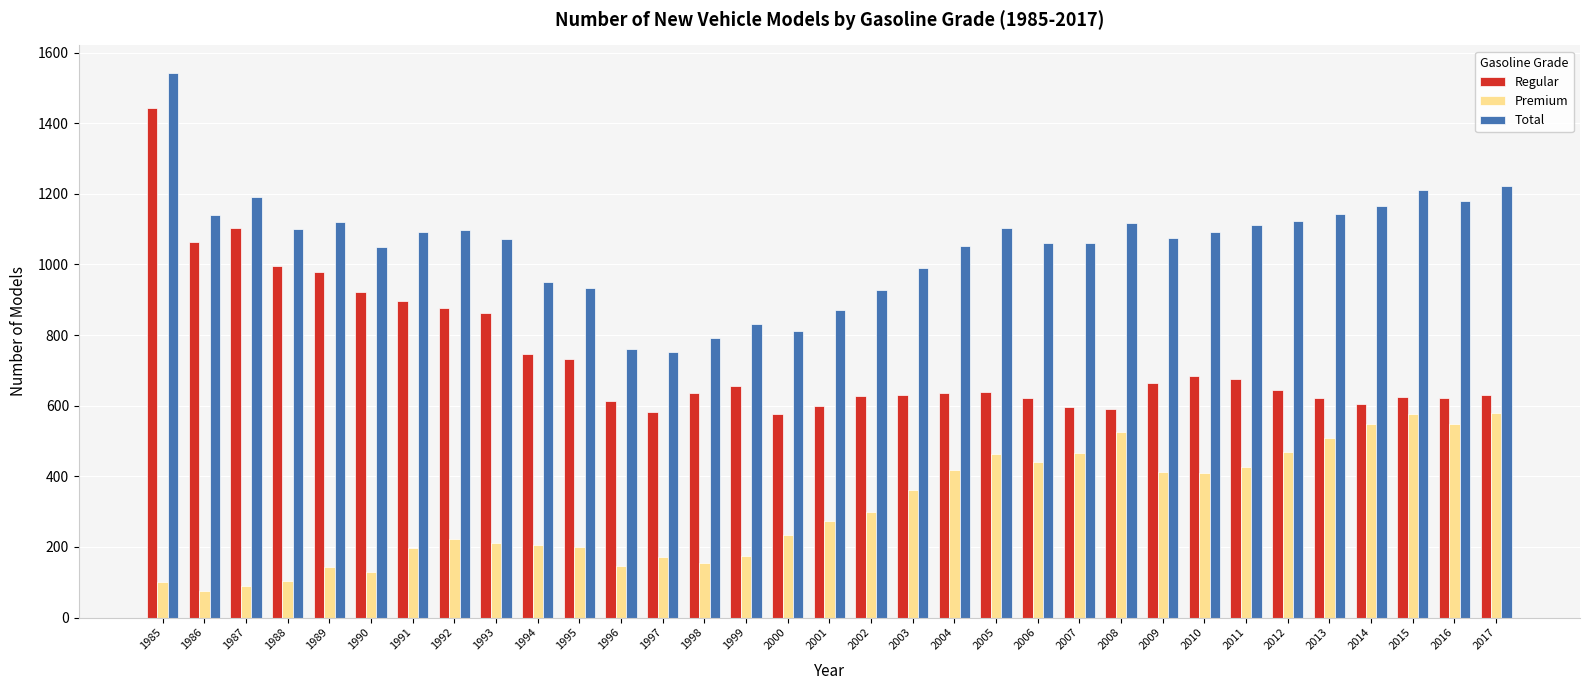

What is the sum of all Premium values?

10275